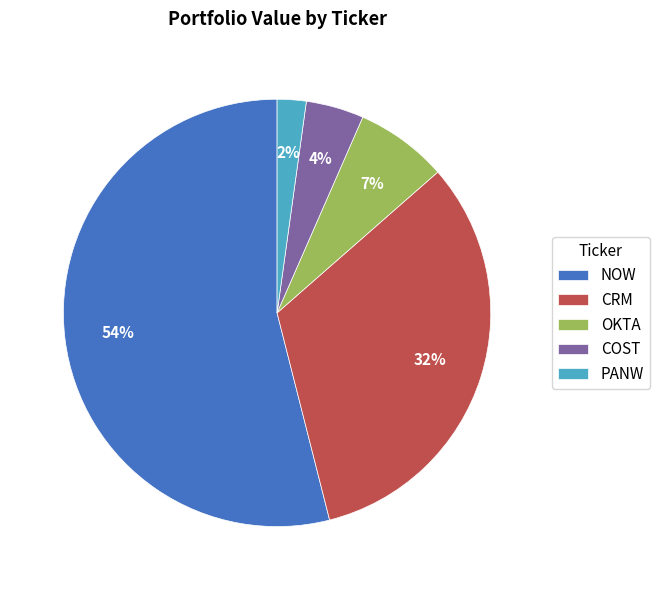

To the nearest percent, what is the average slice percentage?

20%